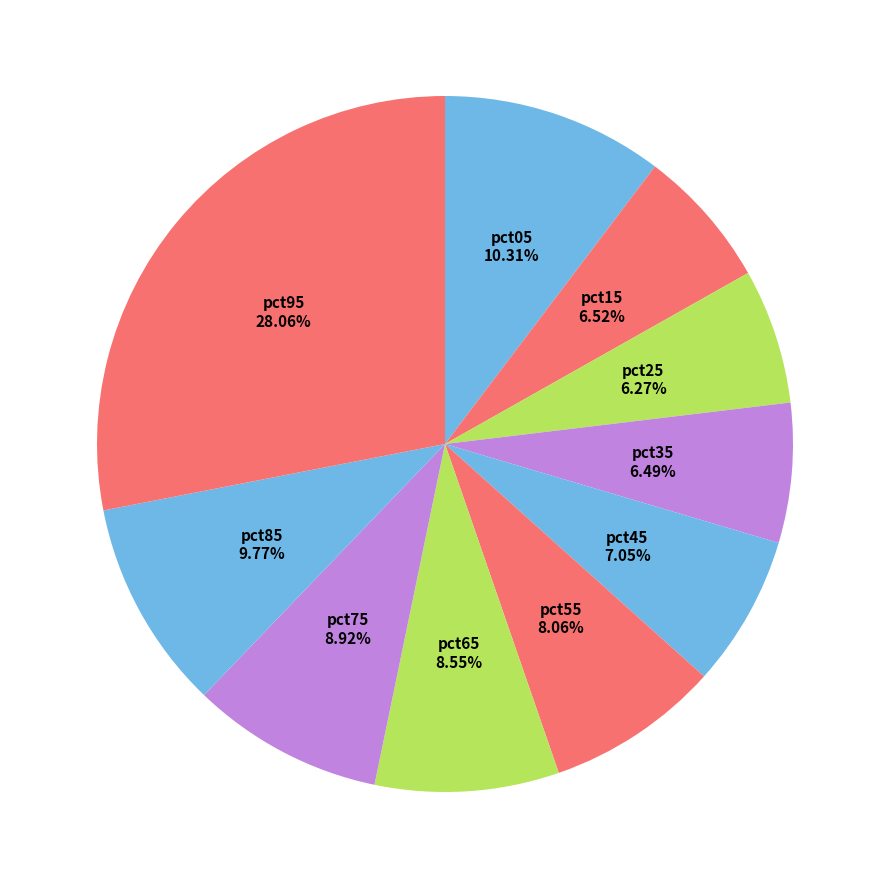

Which slice is the largest?

pct95